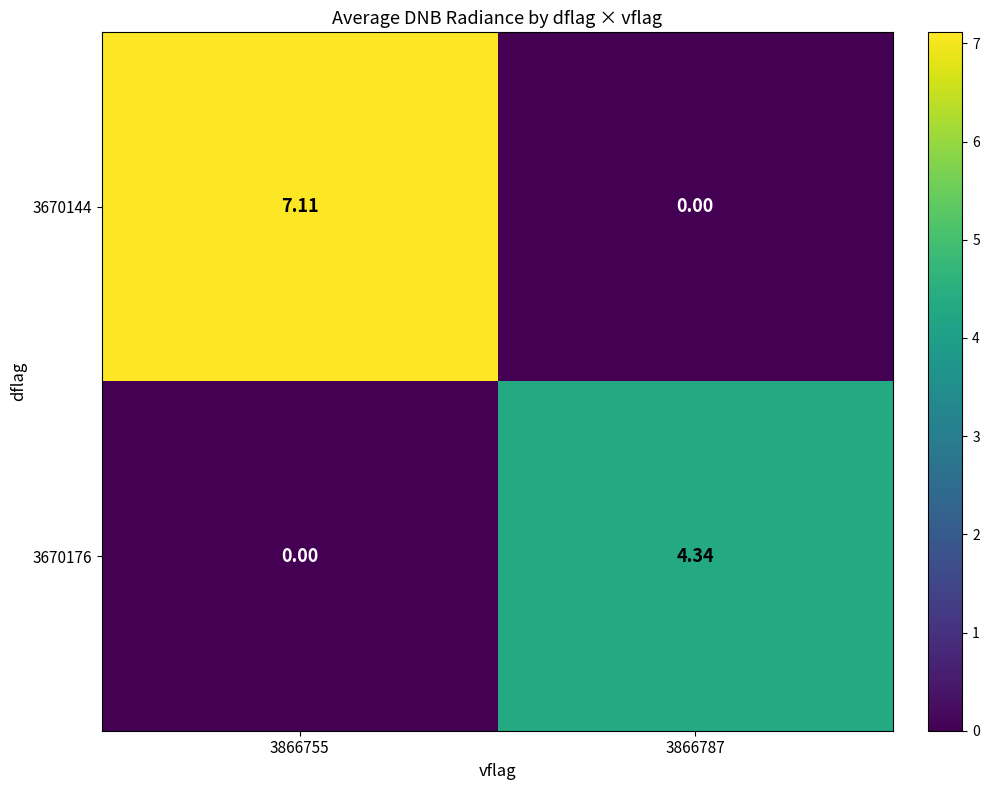

How many distinct data groups are displayed?

2